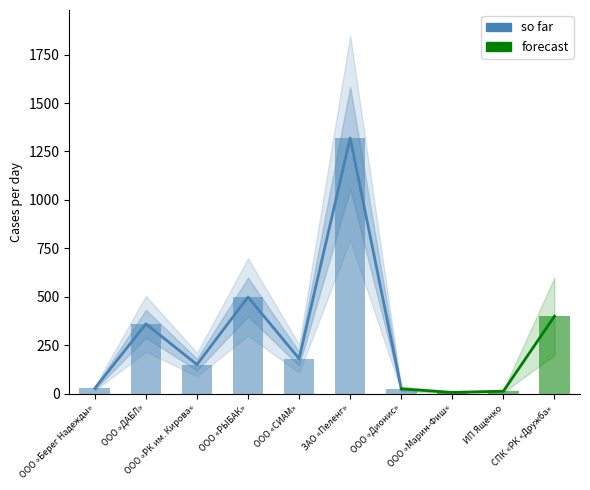

What position from the left is ООО «РЫБАК»?

4